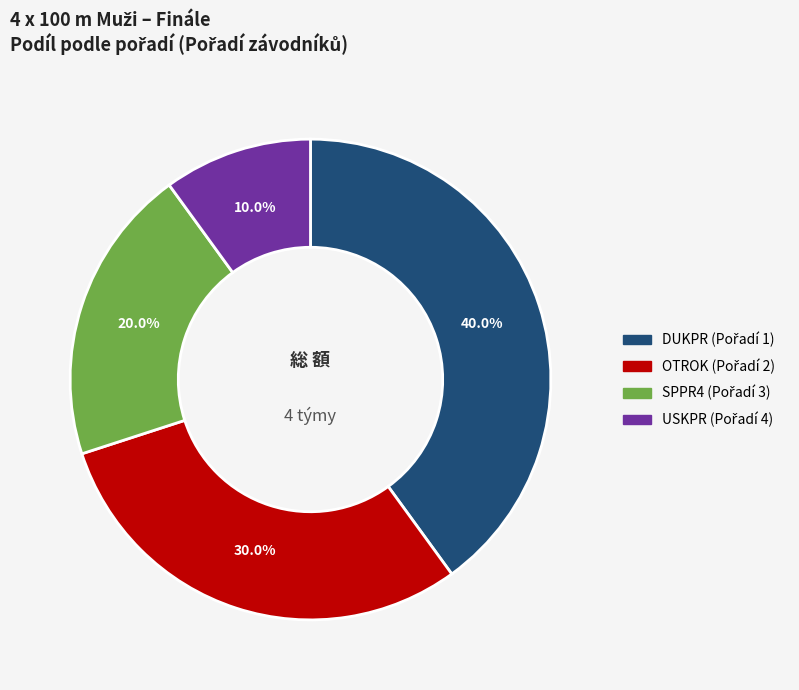

Which category has the smallest portion of the pie?

USKPR